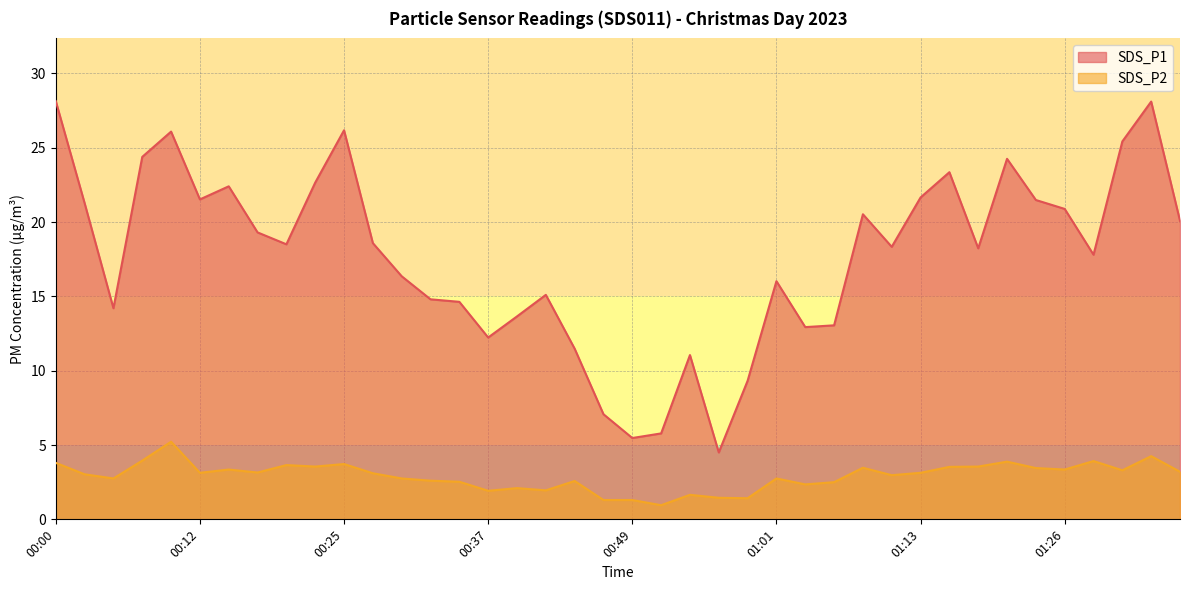

What position from the right is 00:54?

18